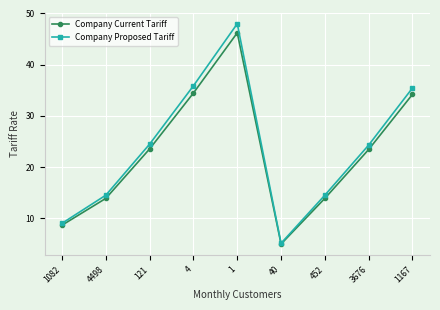

True or false: Company Proposed Tariff has more than 2 points higher than both neighbors.

False